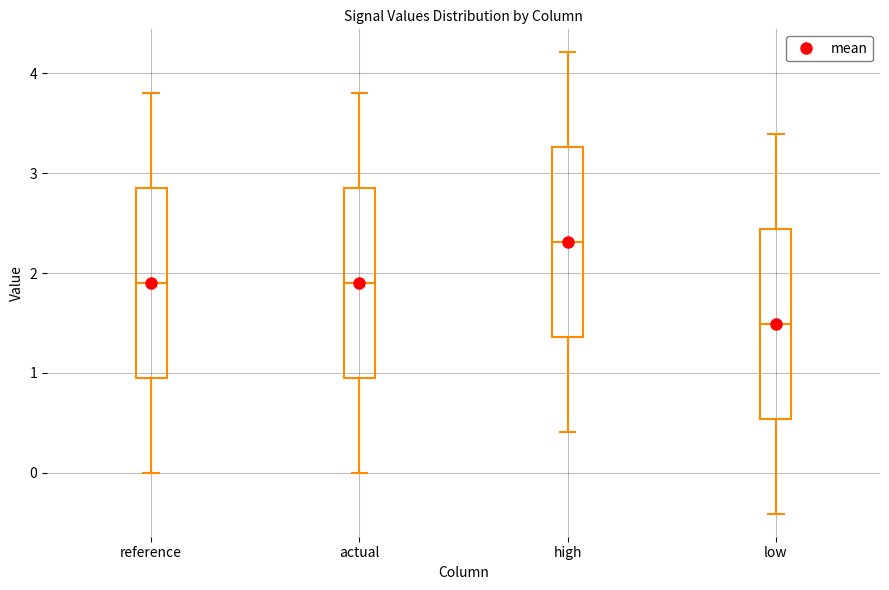

Reading left to right, read every box against the y-axis: the position of its median line, the range the box covers, and the ends of its whiskers. The values are not printed on the chart, so give them approximately, as read against the axis.

reference: median 1.9, box 0.9 to 2.8, whiskers 0.0 to 3.8
actual: median 1.9, box 0.9 to 2.8, whiskers 0.0 to 3.8
high: median 2.3, box 1.4 to 3.3, whiskers 0.4 to 4.2
low: median 1.5, box 0.5 to 2.4, whiskers -0.4 to 3.4